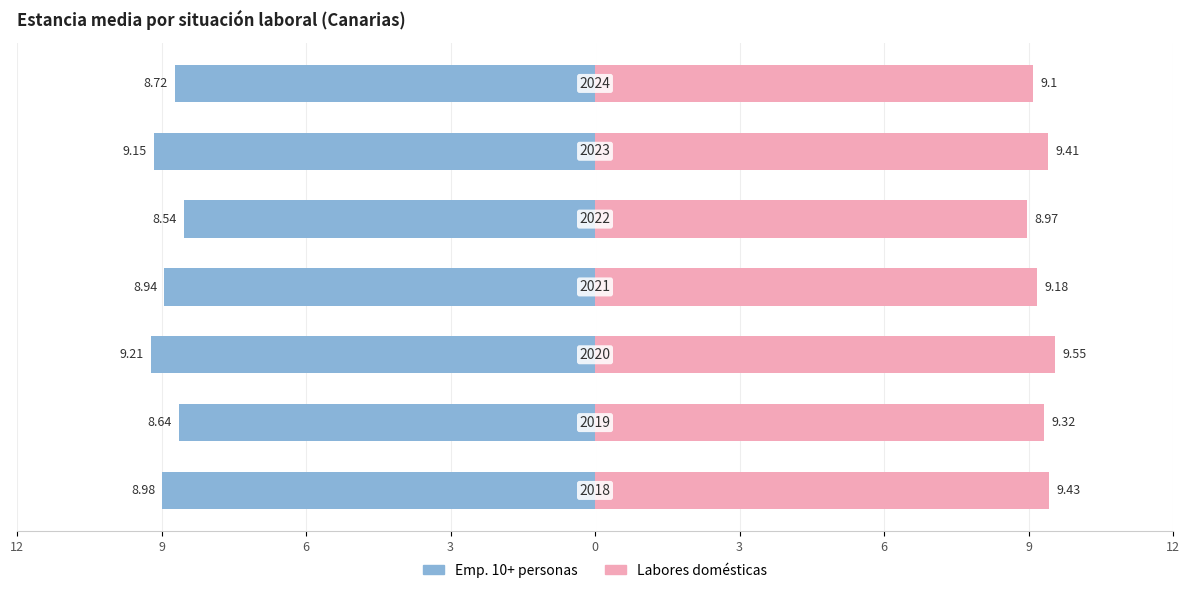

Which series has the largest range (max minus min)?

Personas empleadoras con 10 o más perso…